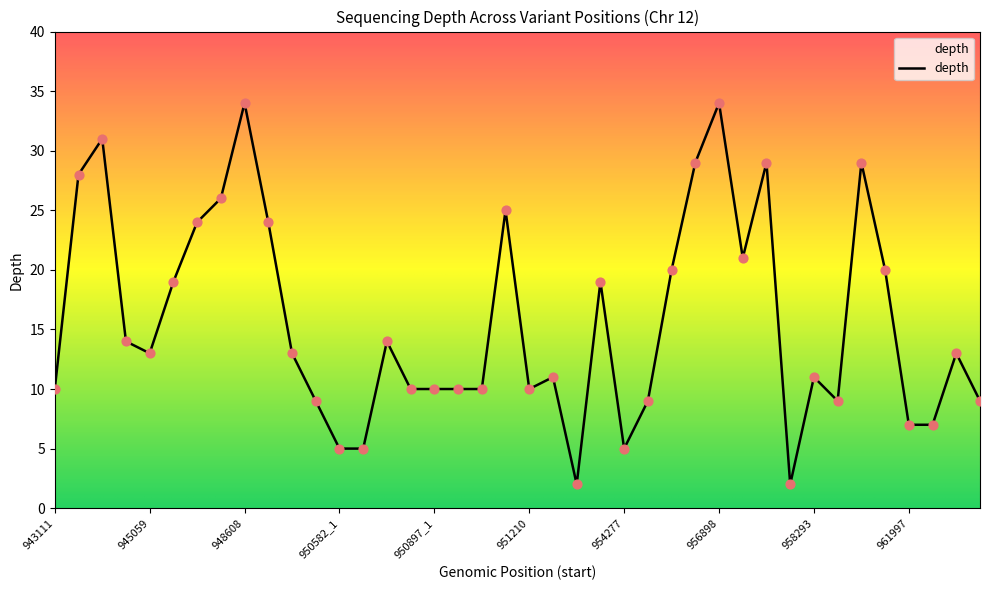

What is the difference between the maximum and minimum values?

32